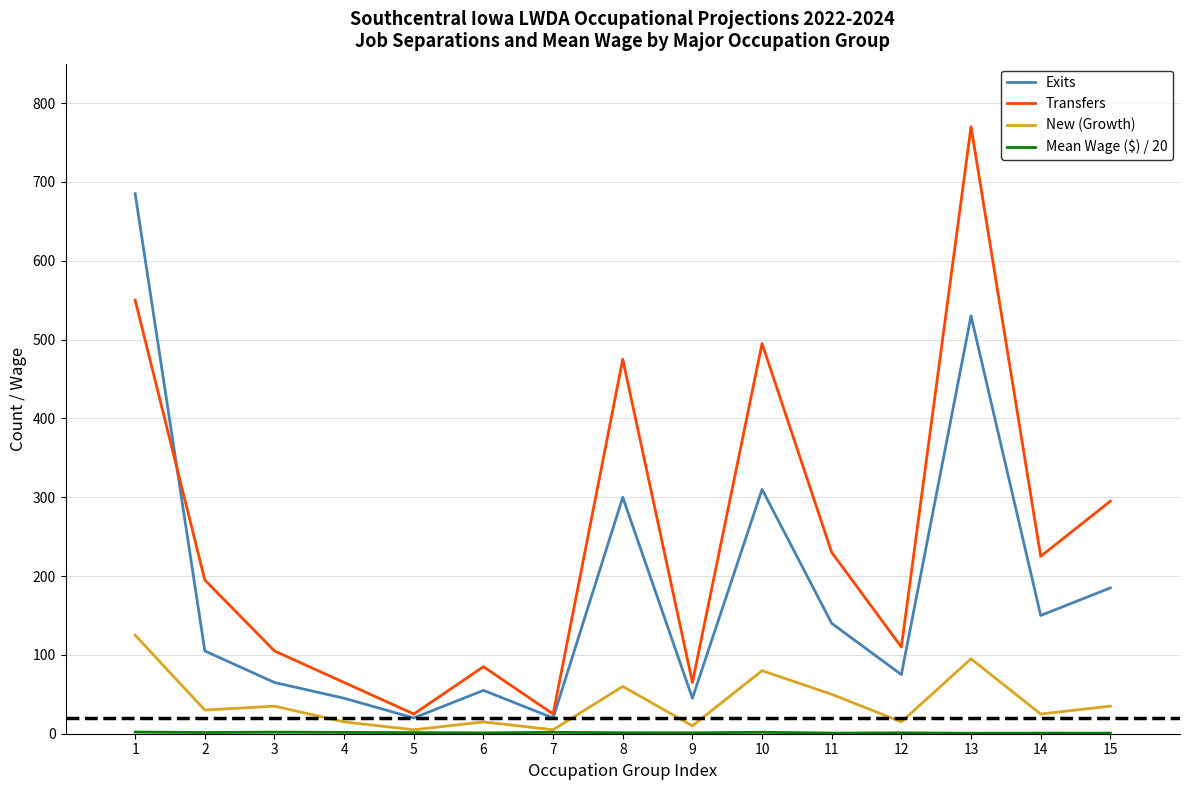

True or false: Transfers has a value of 25.0 at 7.

True